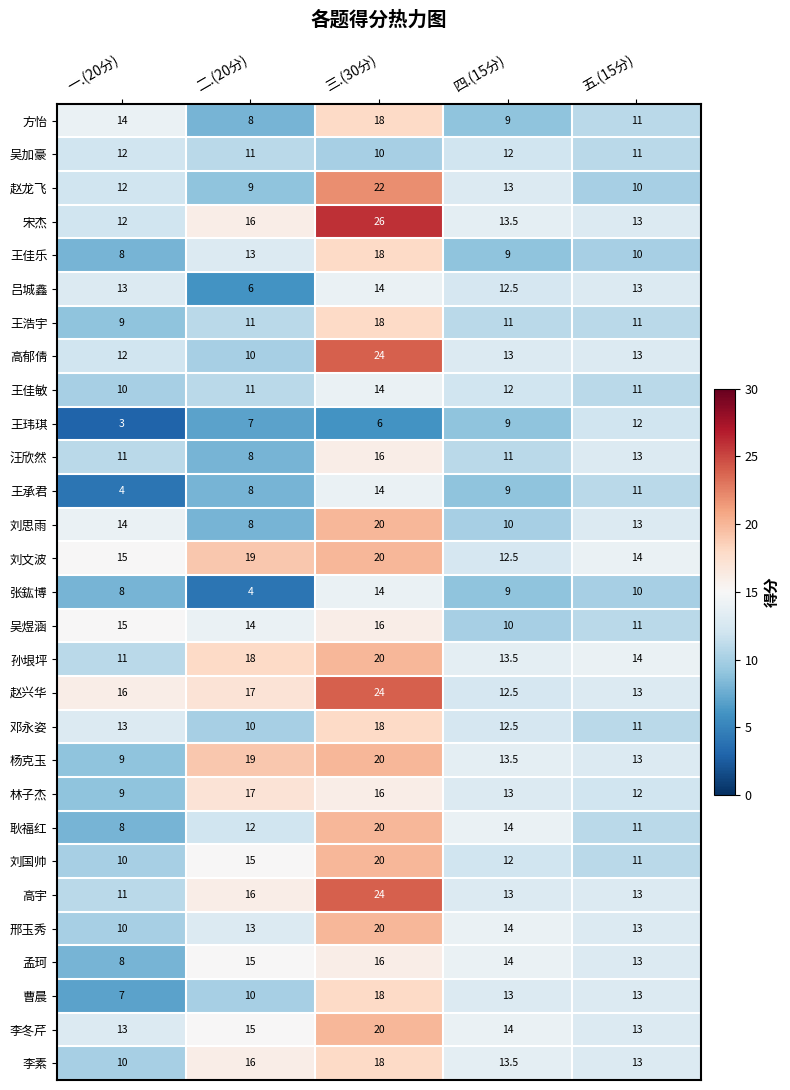

At which category is the sum across all series the highest?

三.(30分)